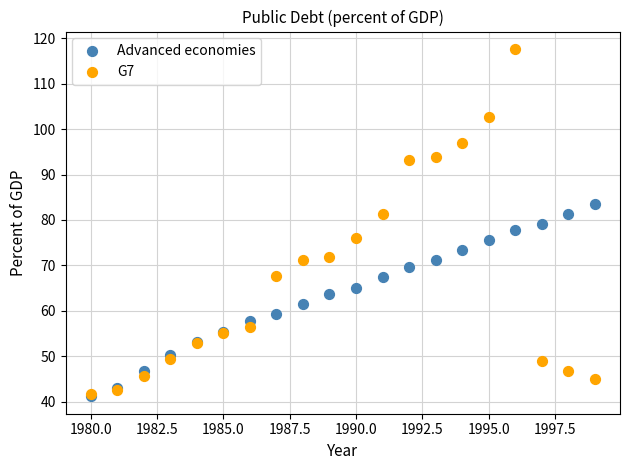

What are all the series names shown in the legend?

Advanced economies, G7